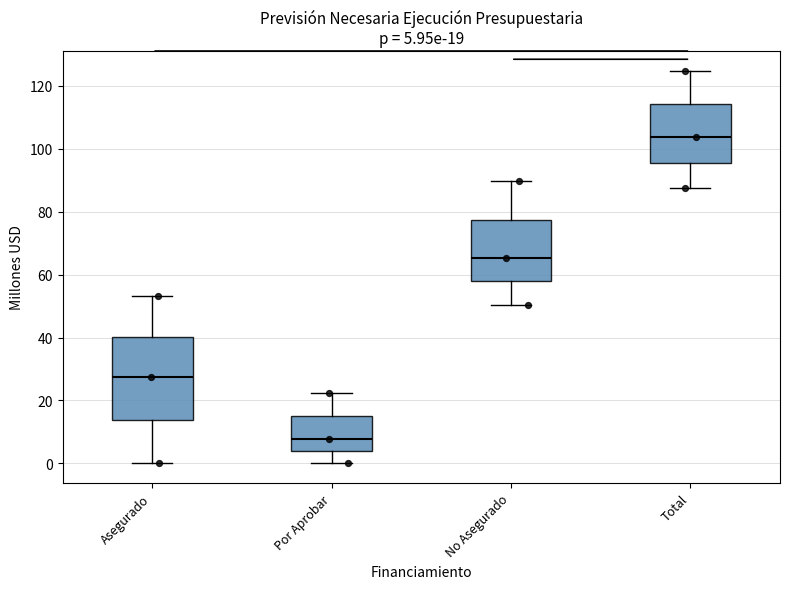

Which box's median line is the lowest?

Por Aprobar